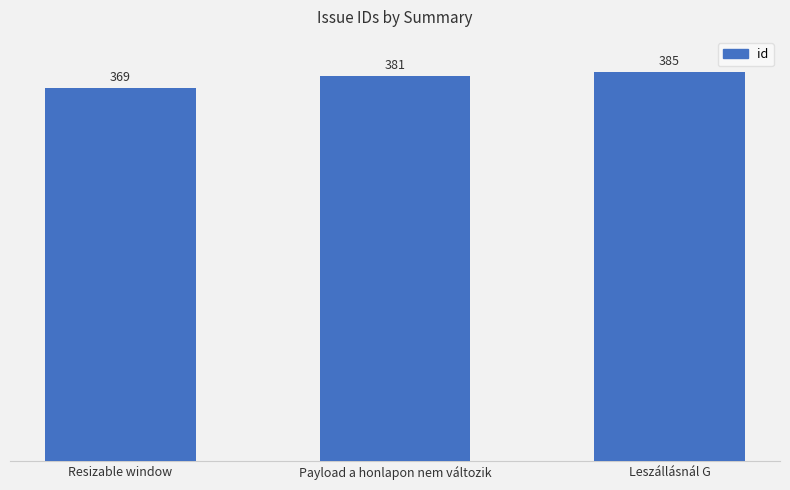

Which has a higher value, Payload a honlapon nem változik or Leszállásnál G?

Leszállásnál G